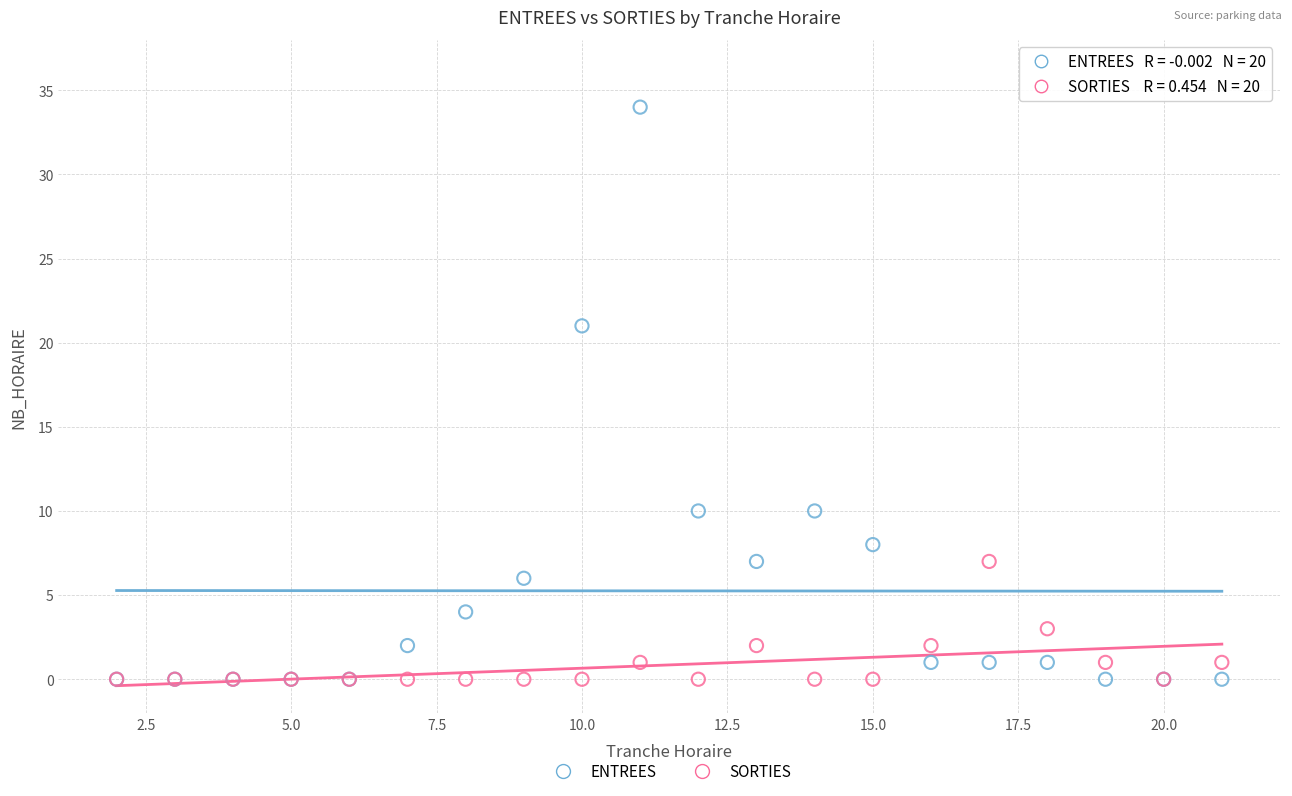

Which series reaches the maximum Y coordinate?

ENTREES